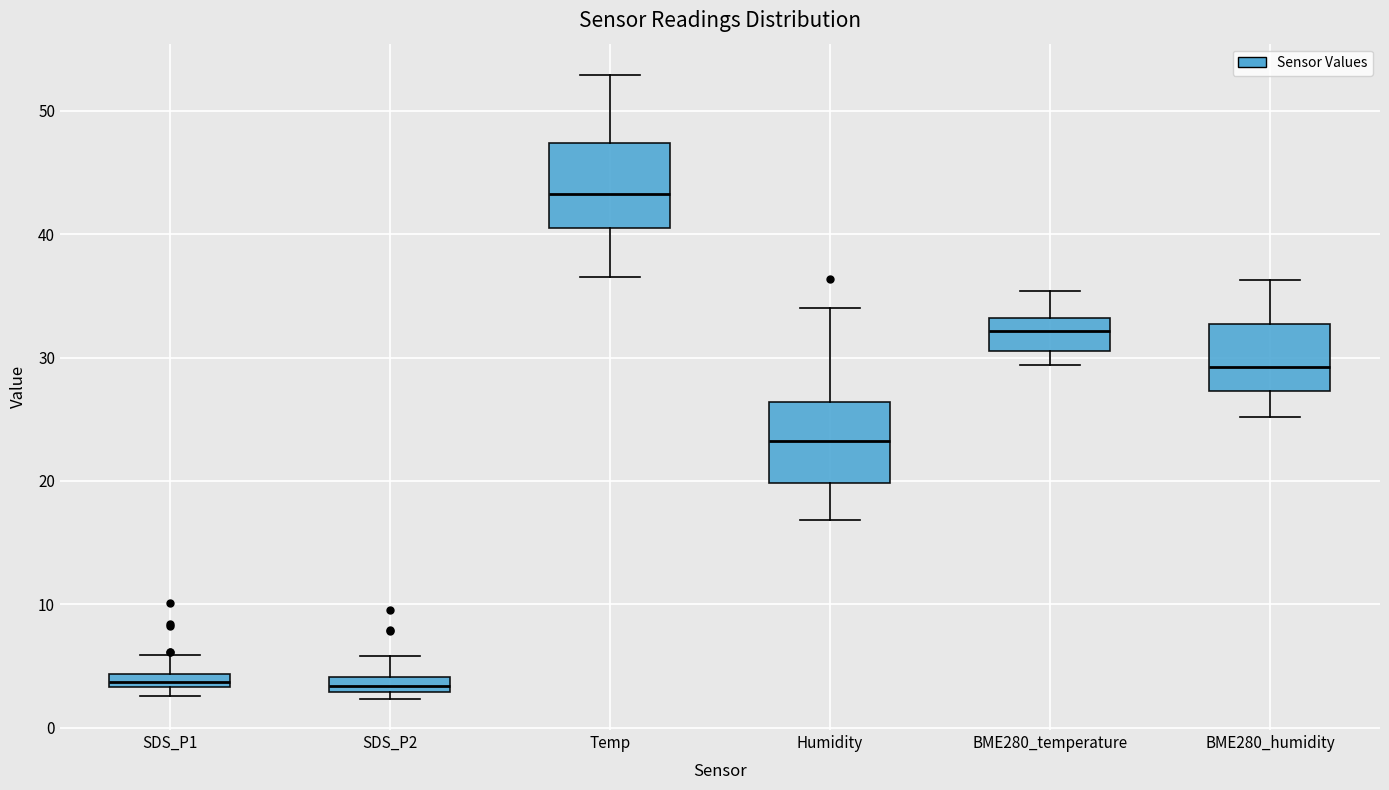

Where does the upper whisker of the box for BME280_humidity end on the y-axis? The values are not printed on the chart, so give them approximately, as read against the axis.

36